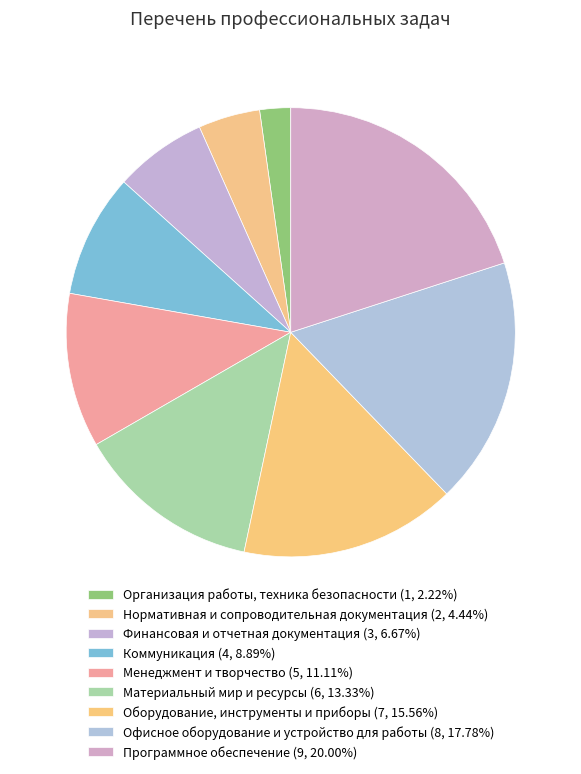

What is the change in value from Офисное оборудование и устройство для работы to Программное обеспечение?

+1